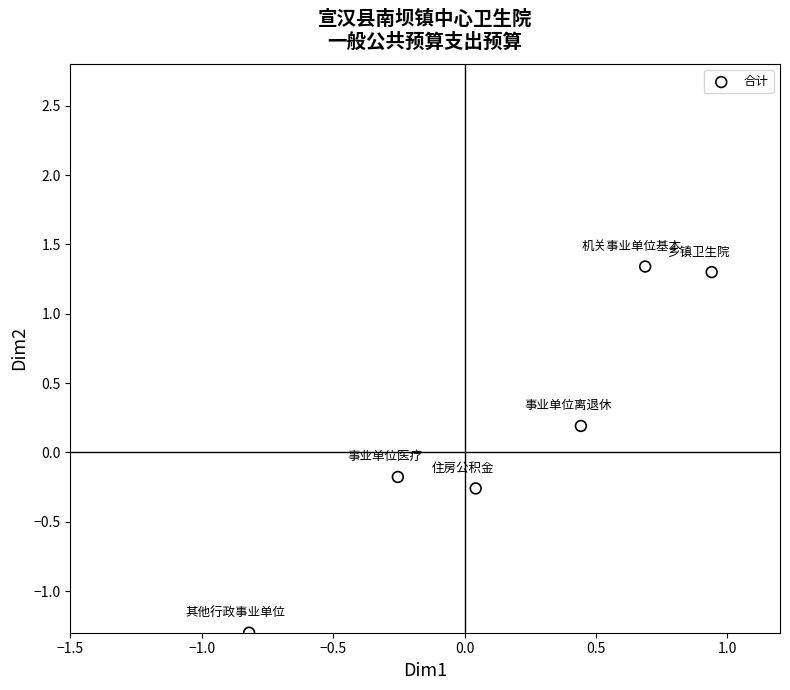

What is the range of Y values (max minus min)?

2.6